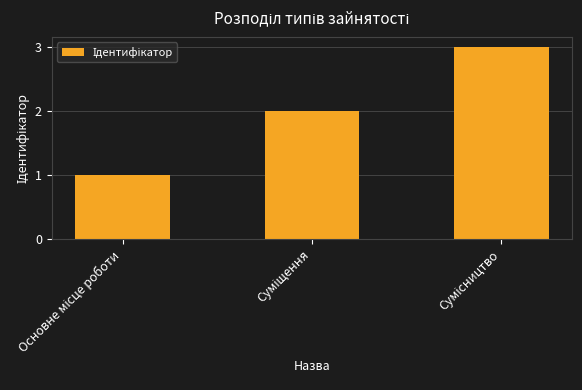

What is the maximum value shown in the chart?

3